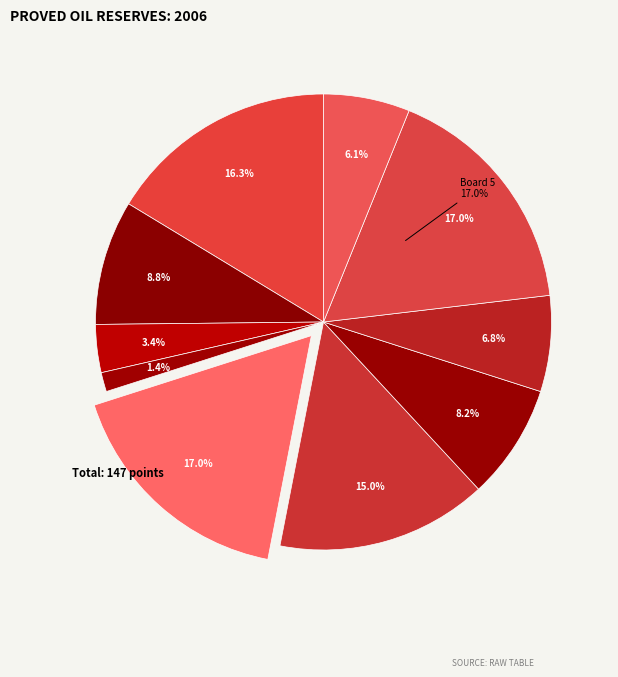

Combined, do Board 1 and Board 4 account for over 50%?

No